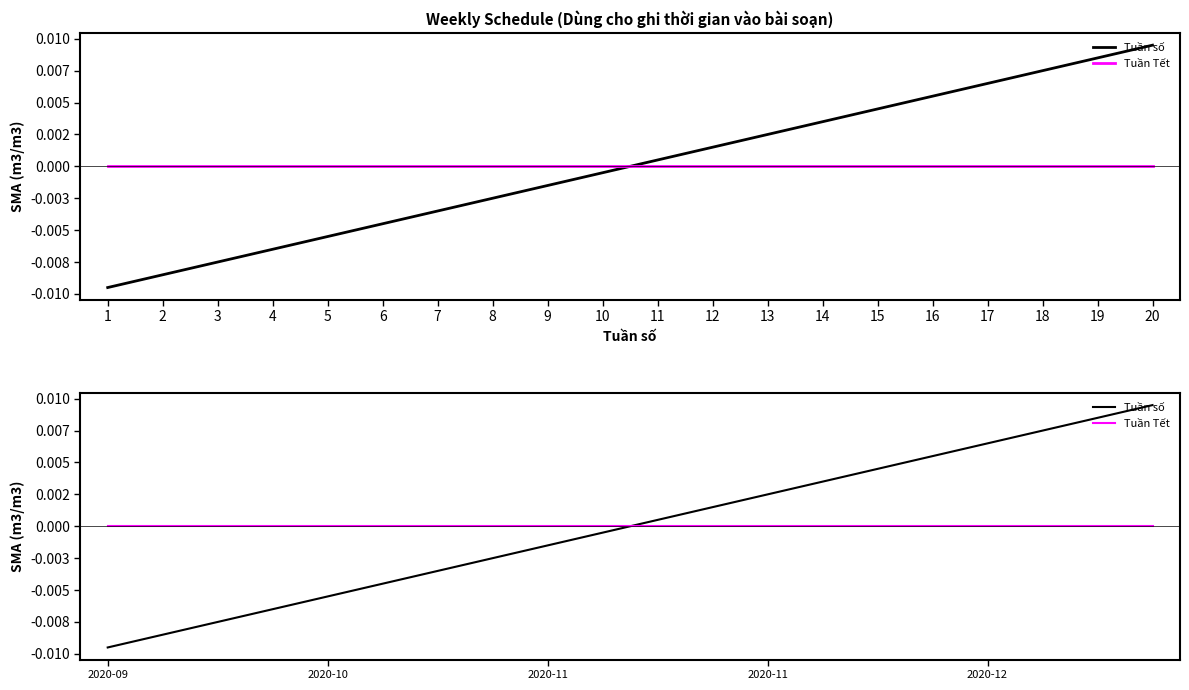

Which label corresponds to the largest value in the chart?

20